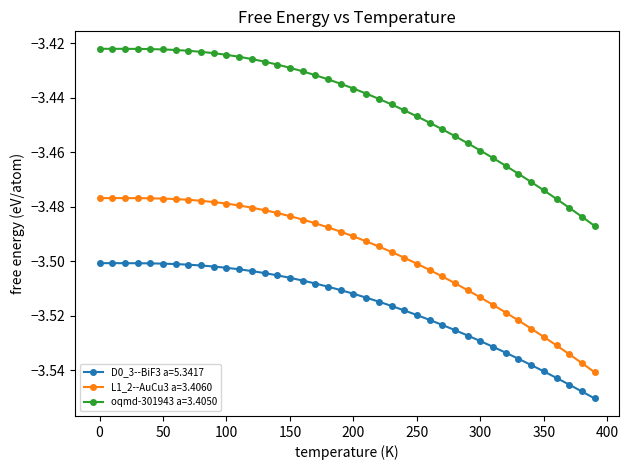

Is this an area chart (filled region under the line)?

No